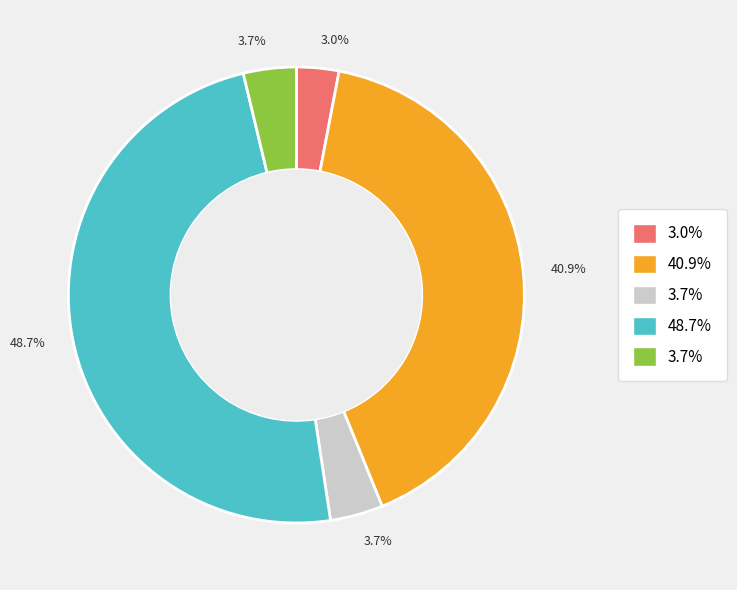

Does any single category account for the majority?

No